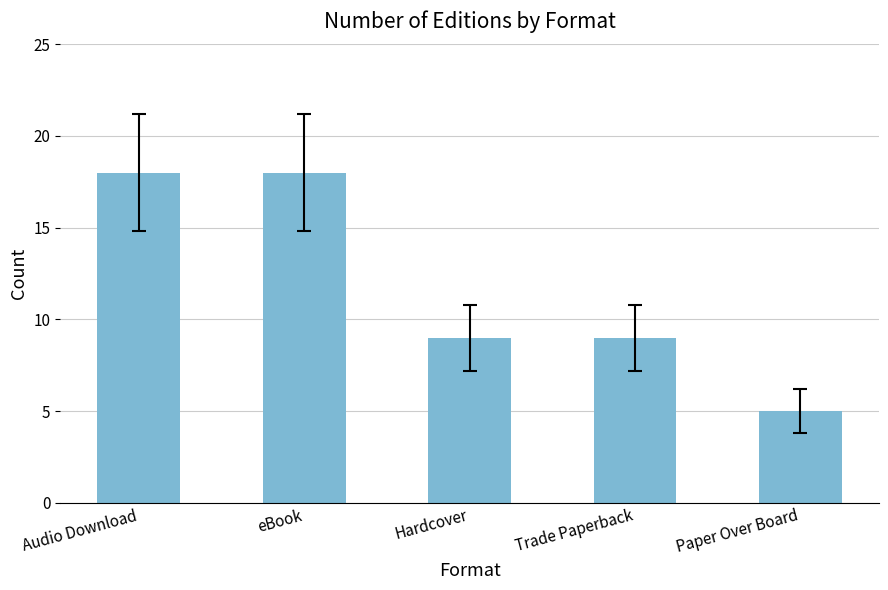

What is the smallest value displayed?

5